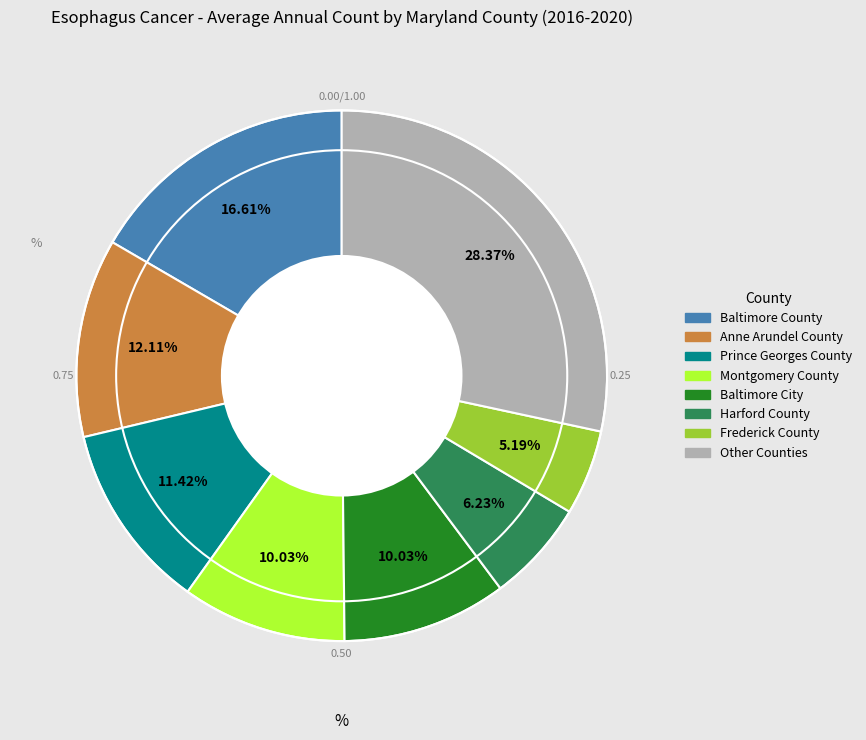

Is there a majority slice in this chart?

No